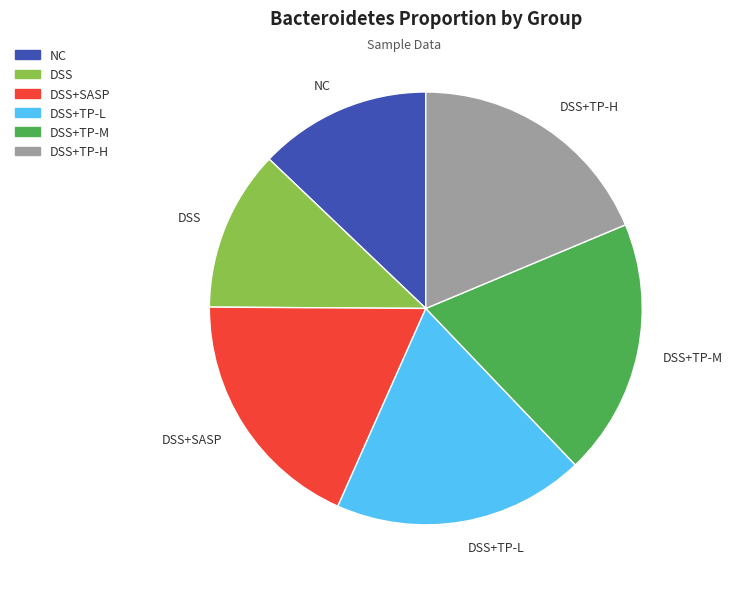

Is it true that DSS is 18% of the pie?

False